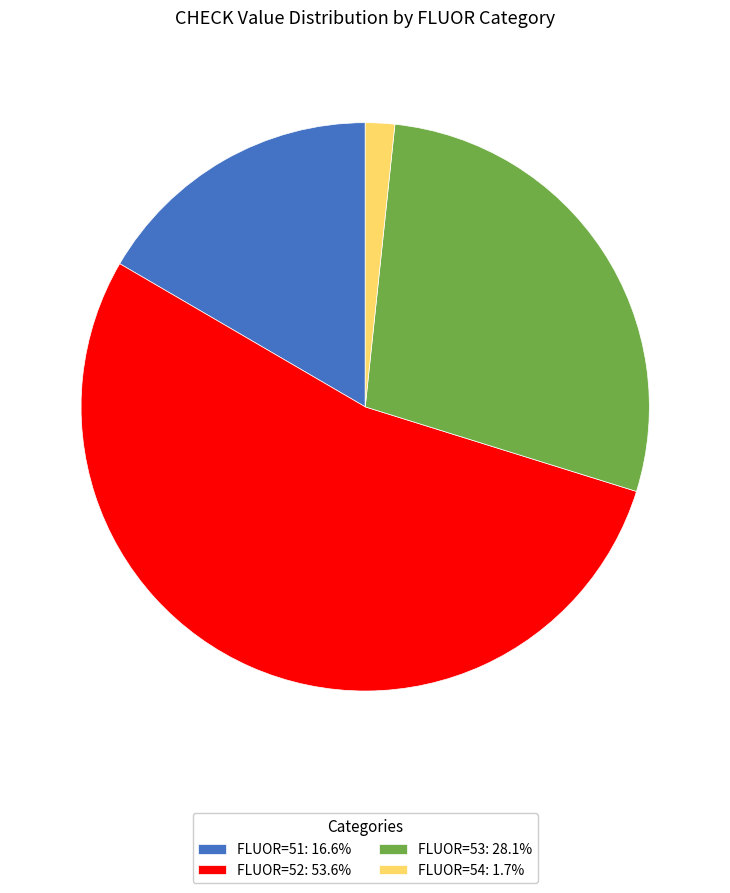

What is the ratio of the value at FLUOR=52: 53.6% to the value at FLUOR=51: 16.6%?

3.2